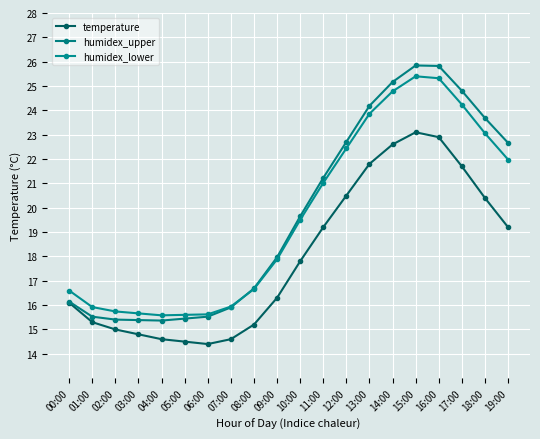

Is the value of humidex_lower at 14:00 greater than the value of temperature at 16:00?

Yes